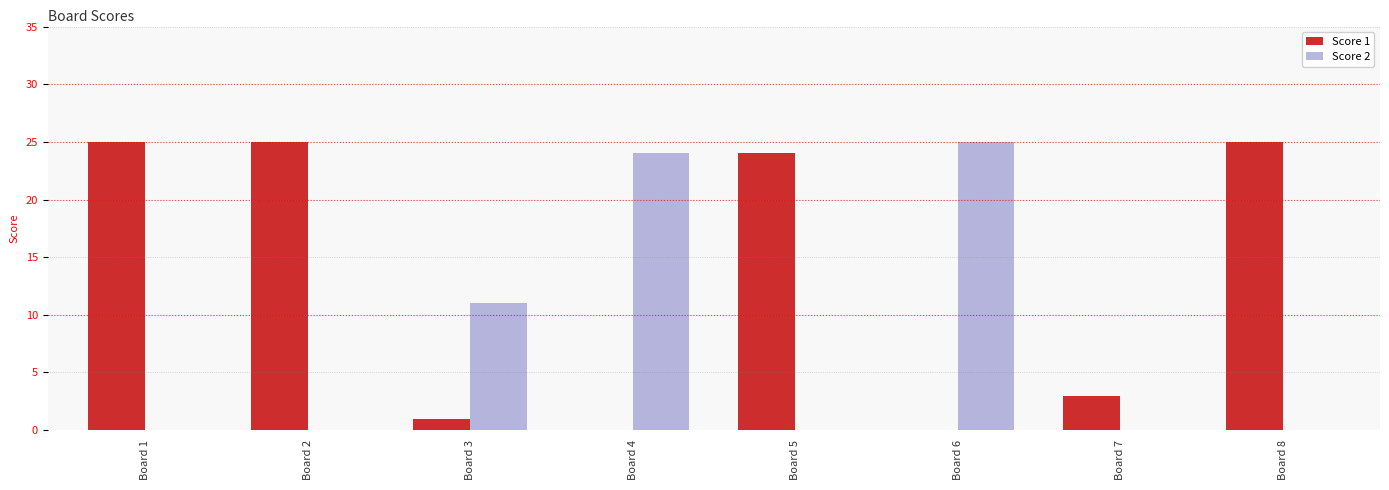

The value of Score 1 at Board 8 is 9. True or false?

False